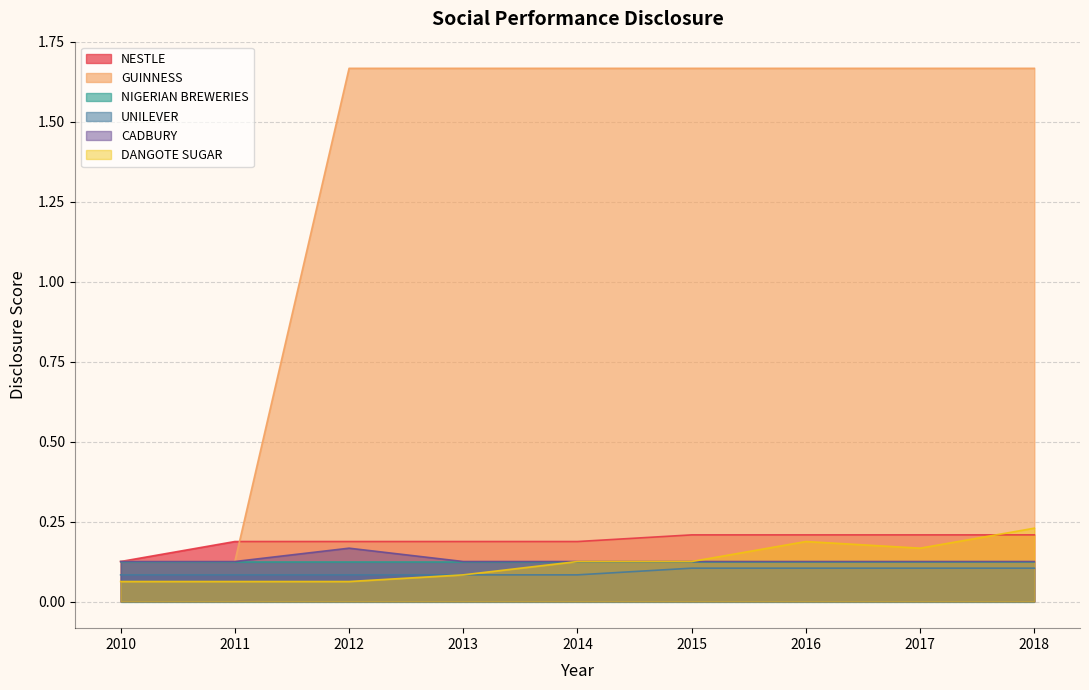

Which category has the highest value in the UNILEVER series?

2015